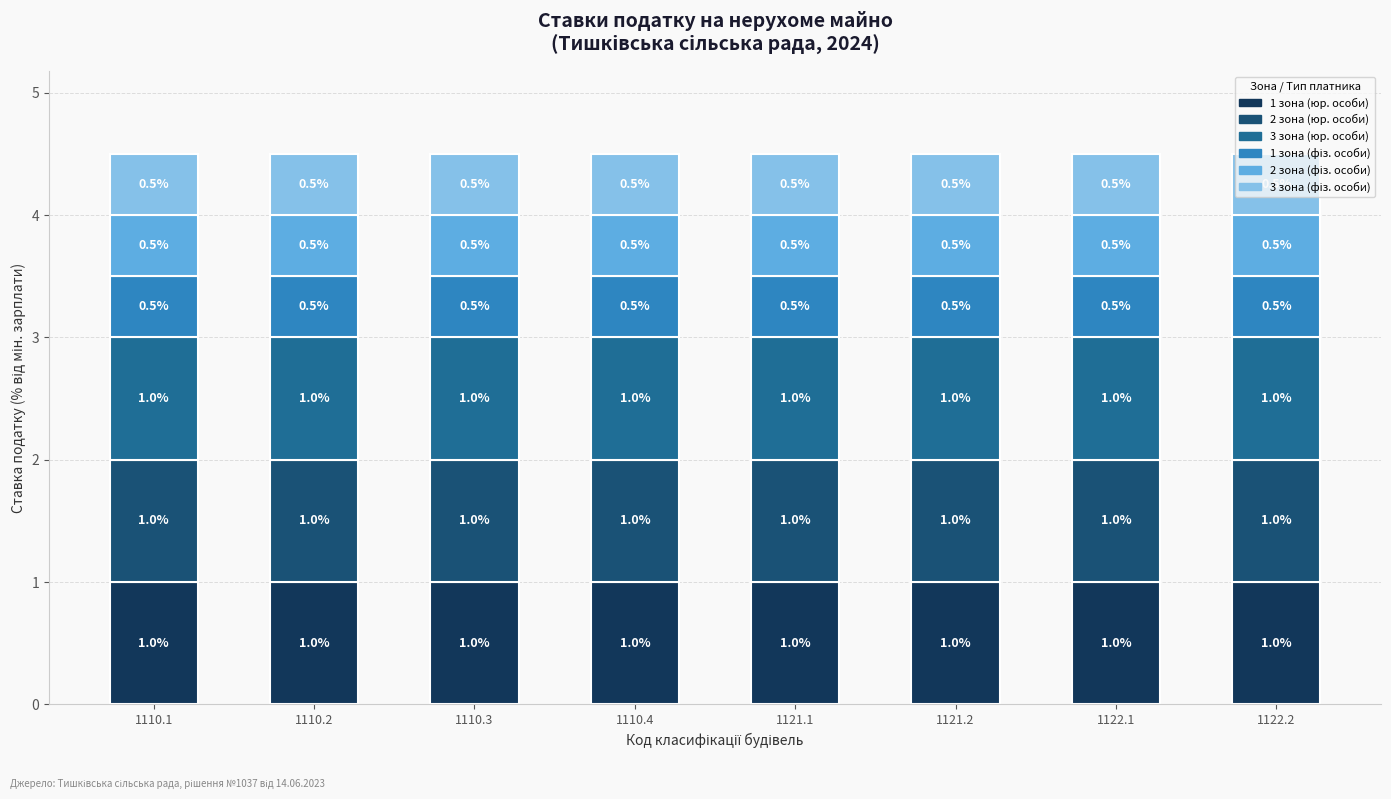

What value does the 2 зона (юр. особи) series have at 1122.1?

1.0